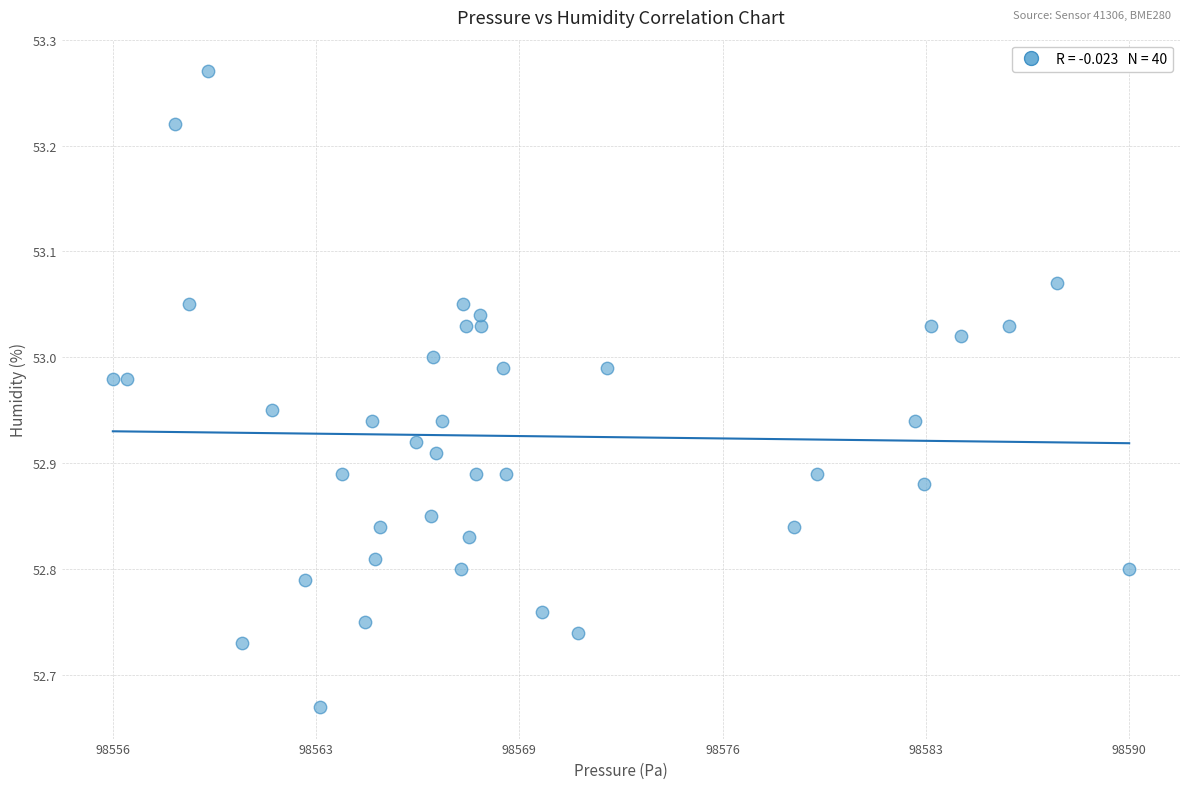

What is the range of Y values (max minus min)?

0.6